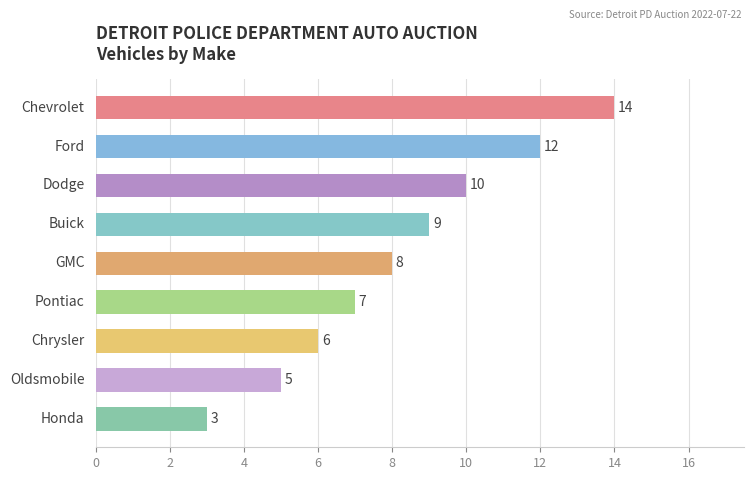

What is the smallest value displayed?

3